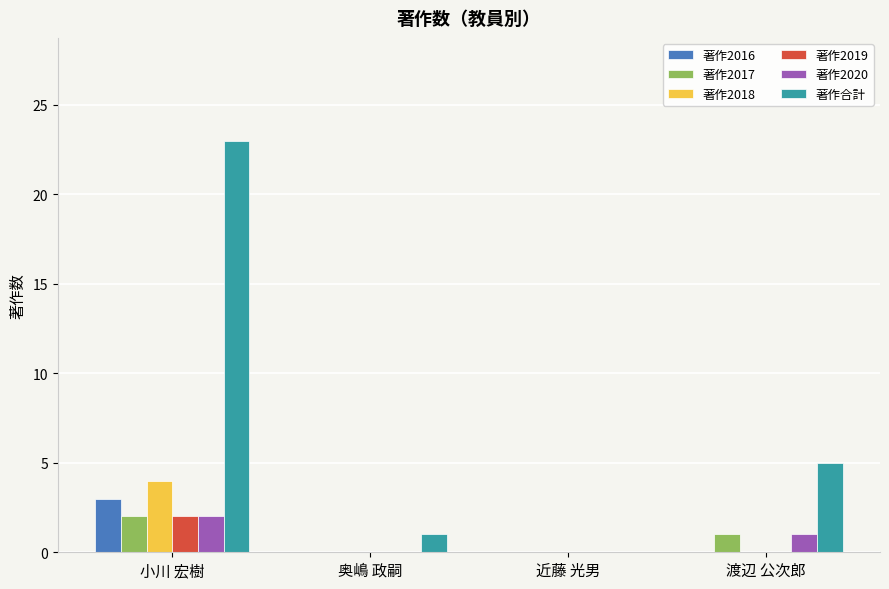

How many distinct data groups are displayed?

6